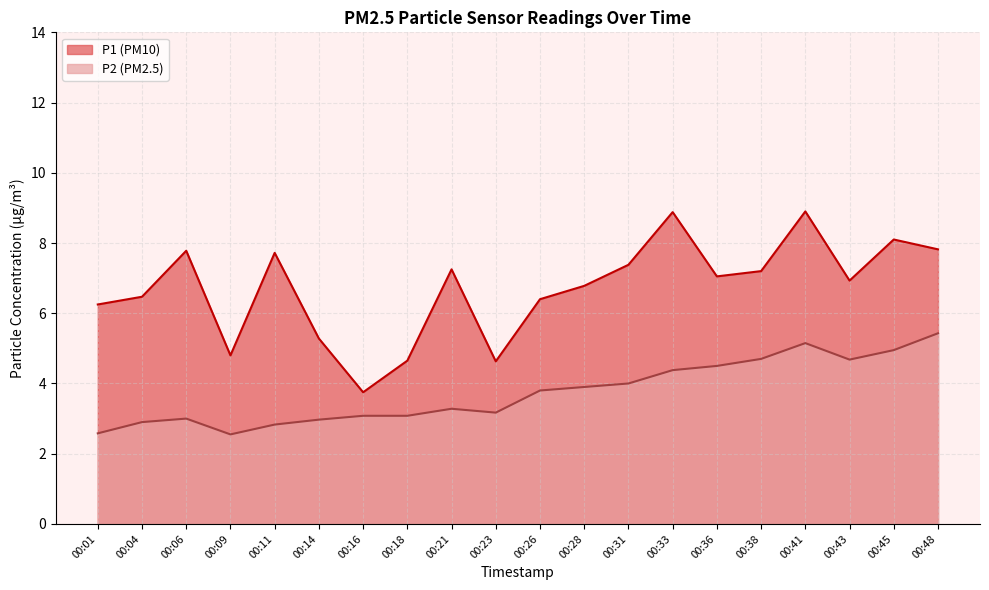

What is the spread (max minus min) of values at 00:41?

3.8